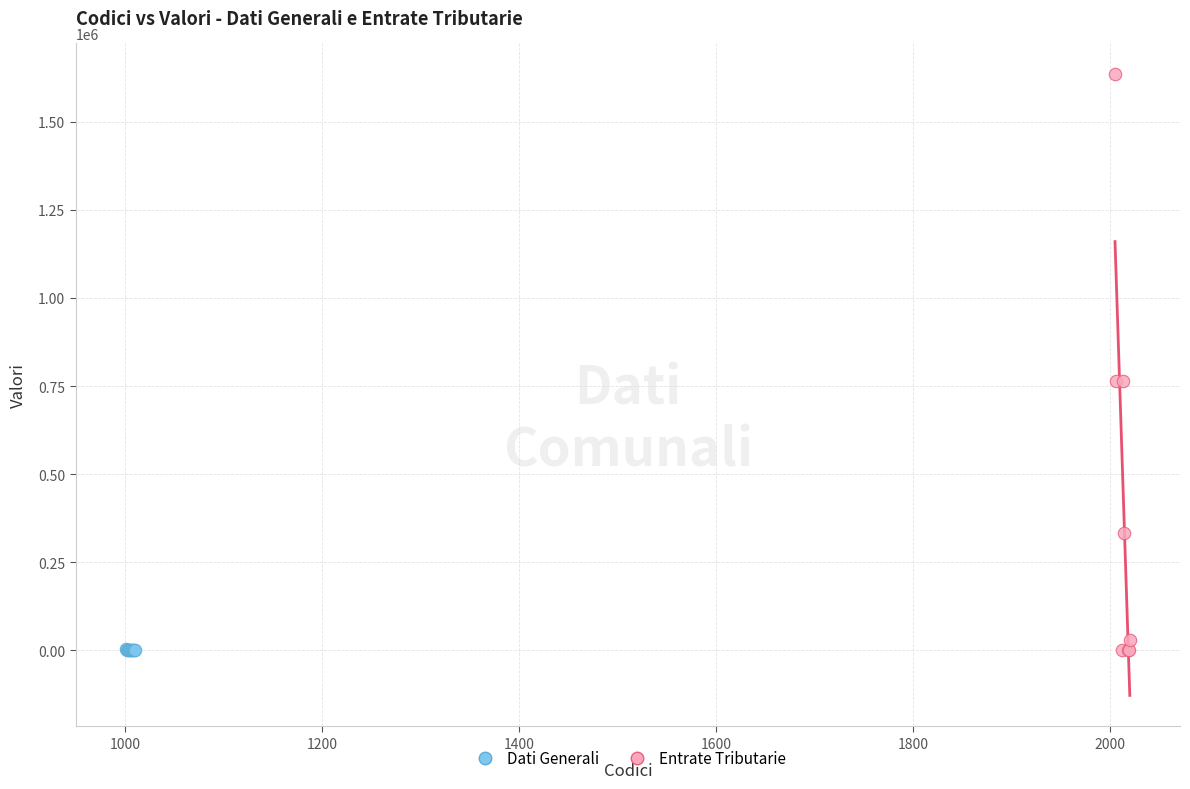

Which series has the widest spread of Y values?

Entrate Tributarie